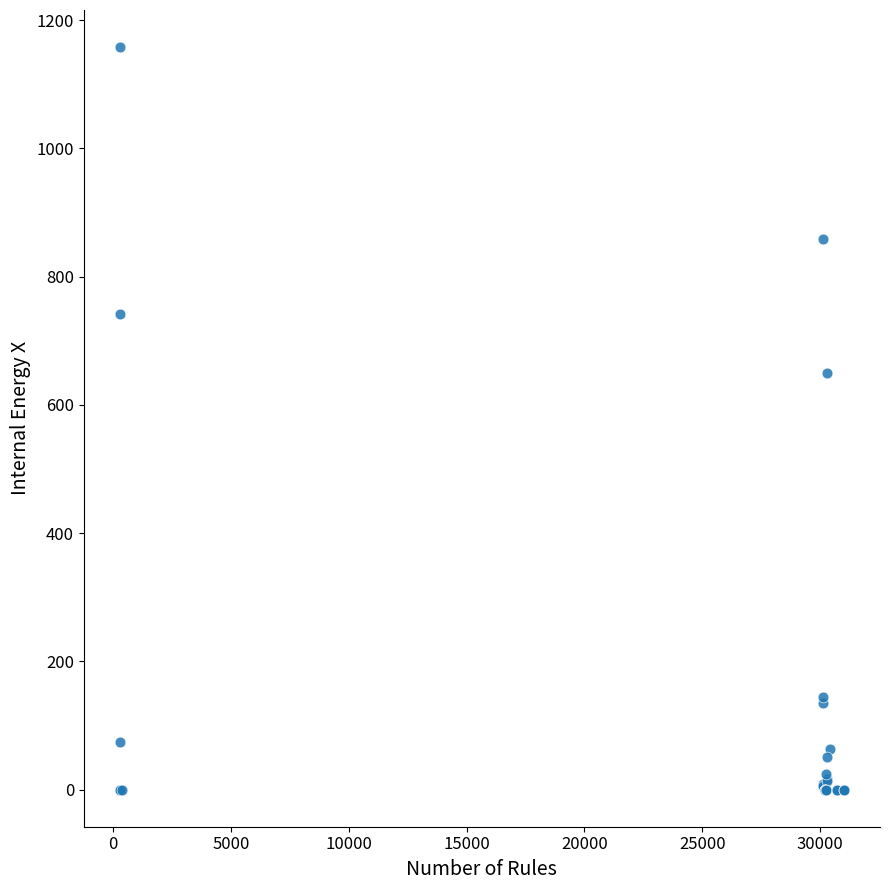

What Y value in the scatter plot is closest to 578?

649.0